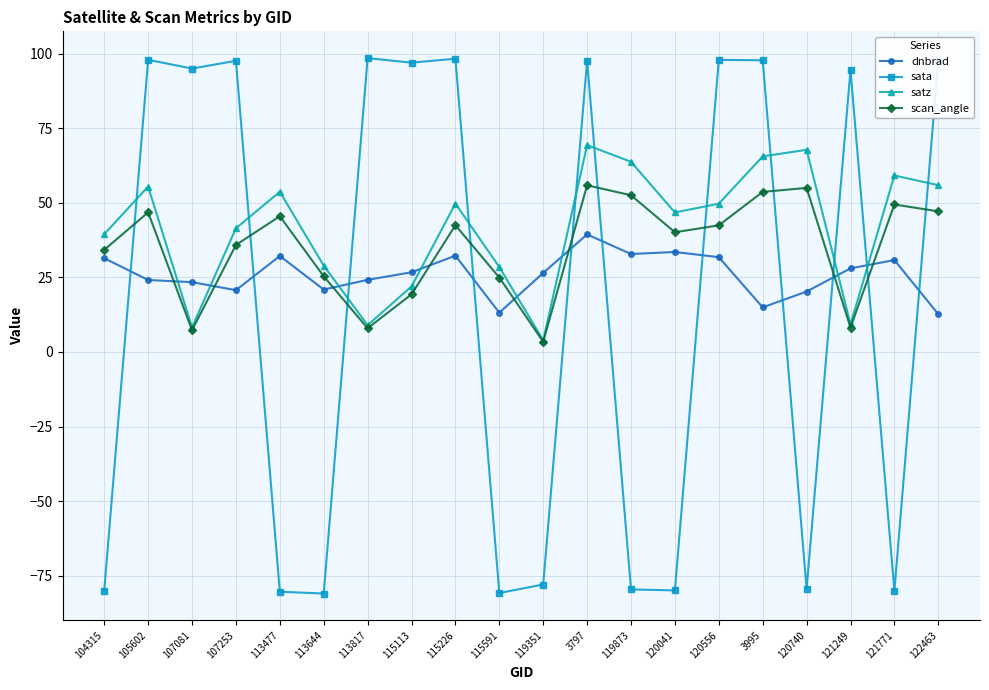

What is the label of the 14th point from the left?

120041